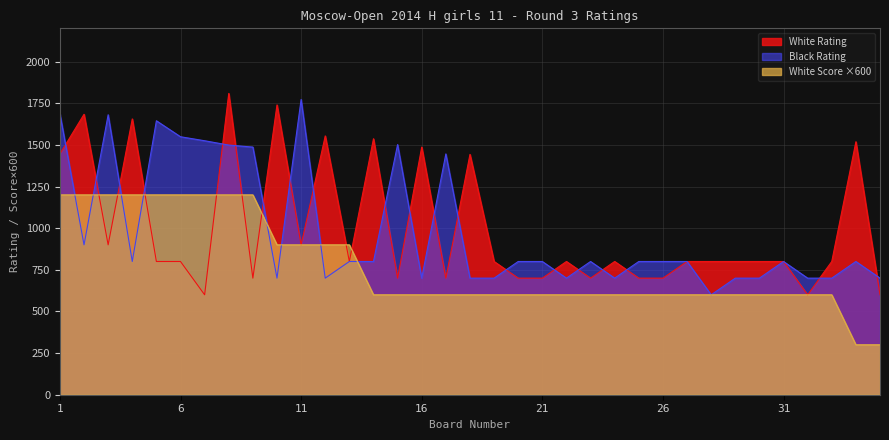

How many interior local peaks does the White Rating series have?

11